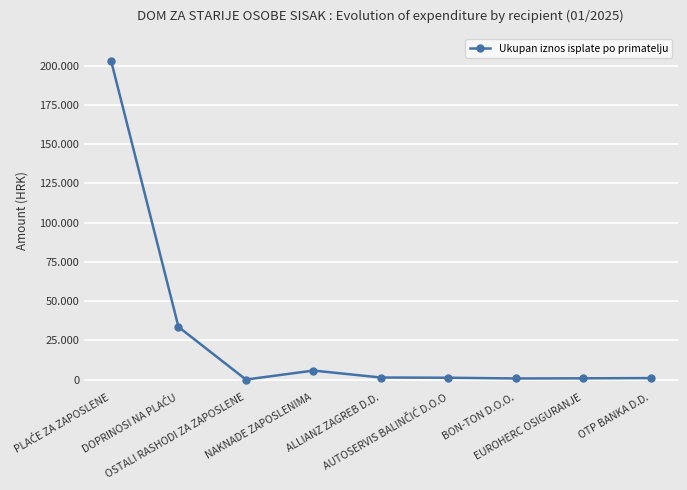

Is this an area chart (filled region under the line)?

No